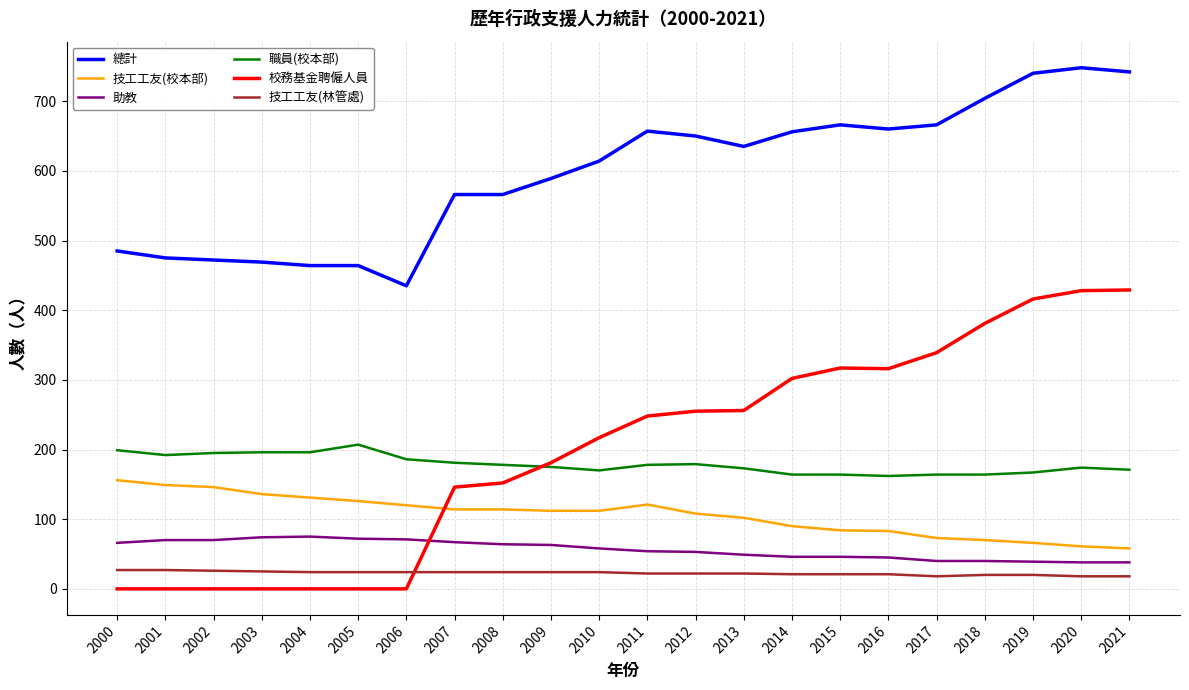

What is the difference between the highest and lowest values at 2018?

684